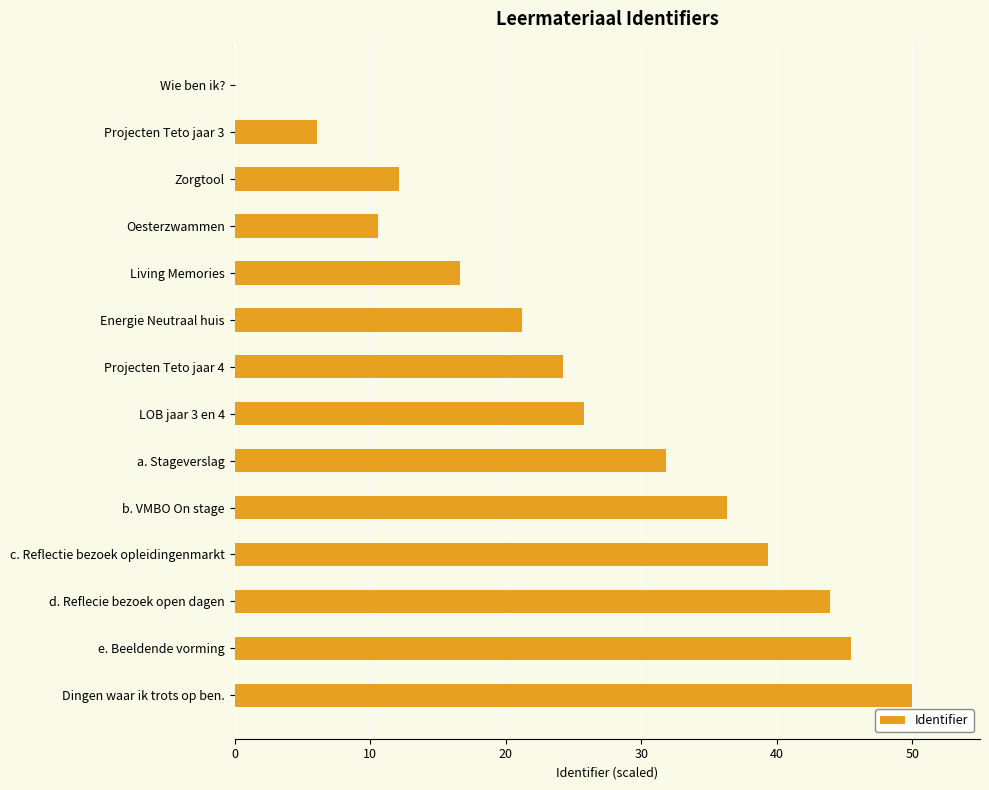

Reading top to bottom, extract all data points from this chart.

Wie ben ik?=0.0	Projecten Teto jaar 3=6.1	Zorgtool=12.1	Oesterzwammen=10.6	Living Memories=16.7	Energie Neutraal huis=21.2	Projecten Teto jaar 4=24.2	LOB jaar 3 en 4=25.8	a. Stageverslag=31.8	b. VMBO On stage=36.4	c. Reflectie bezoek opleidingenmarkt=39.4	d. Reflecie bezoek open dagen=43.9	e. Beeldende vorming=45.5	Dingen waar ik trots op ben.=50.0